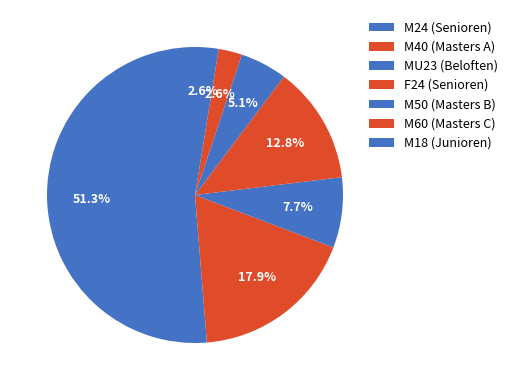

How many segments does this pie chart have?

7